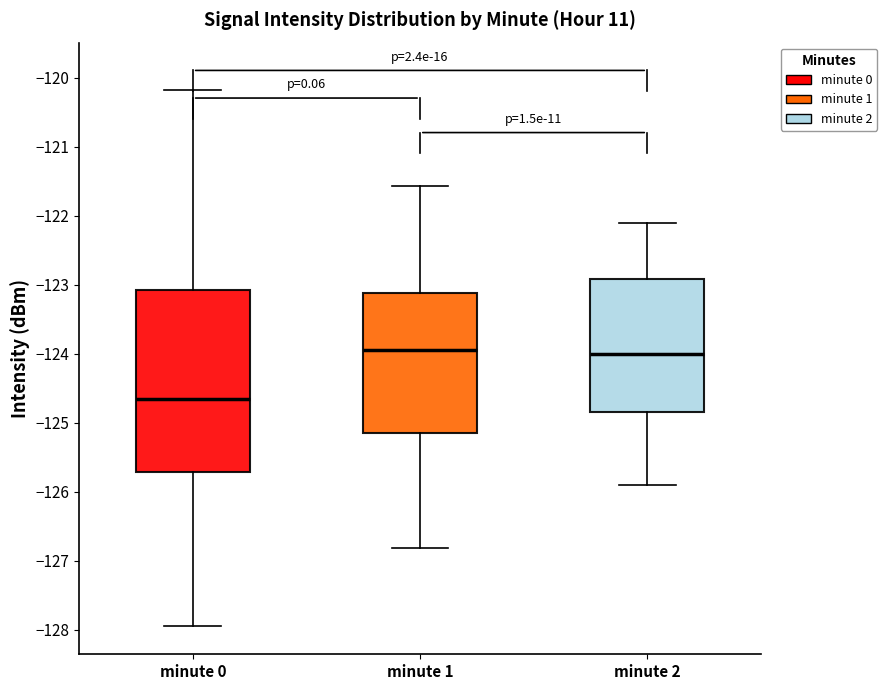

Reading left to right, read every box against the y-axis: the position of its median line, the range the box covers, and the ends of its whiskers. The values are not printed on the chart, so give them approximately, as read against the axis.

minute 0: median -124.7, box -125.7 to -123.1, whiskers -128.0 to -120.2
minute 1: median -124.0, box -125.1 to -123.1, whiskers -126.8 to -121.6
minute 2: median -124.0, box -124.8 to -122.9, whiskers -125.9 to -122.1